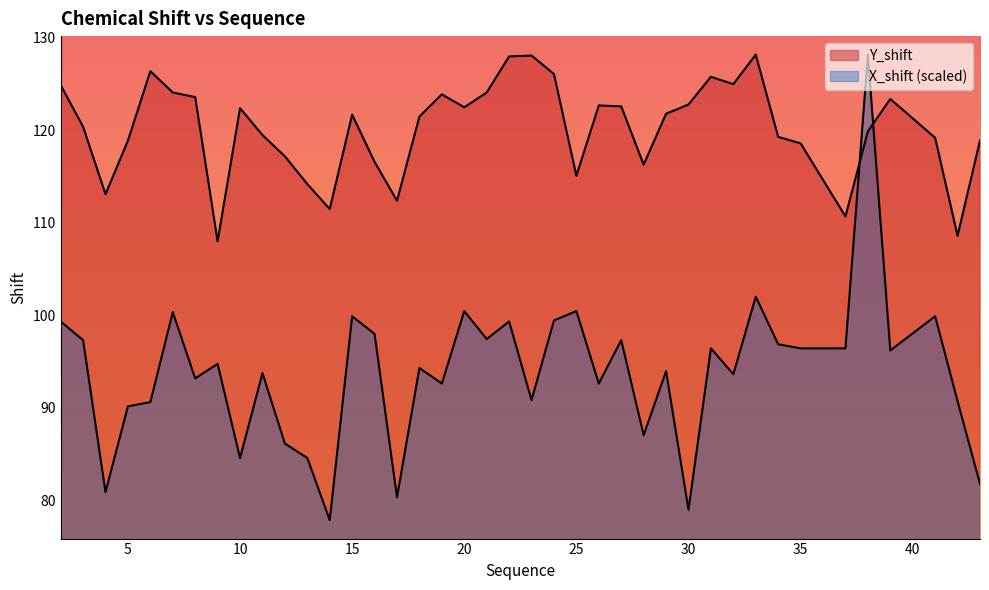

How many intersections are there between X_shift and Y_shift?

2